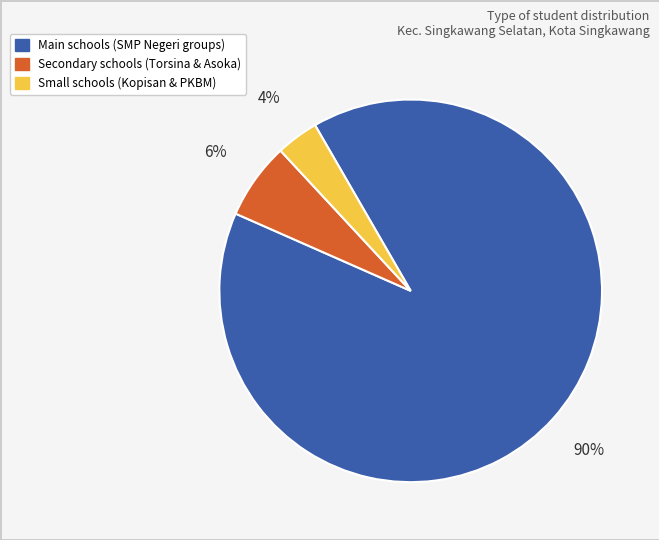

To the nearest percent, what is the average slice percentage?

33%